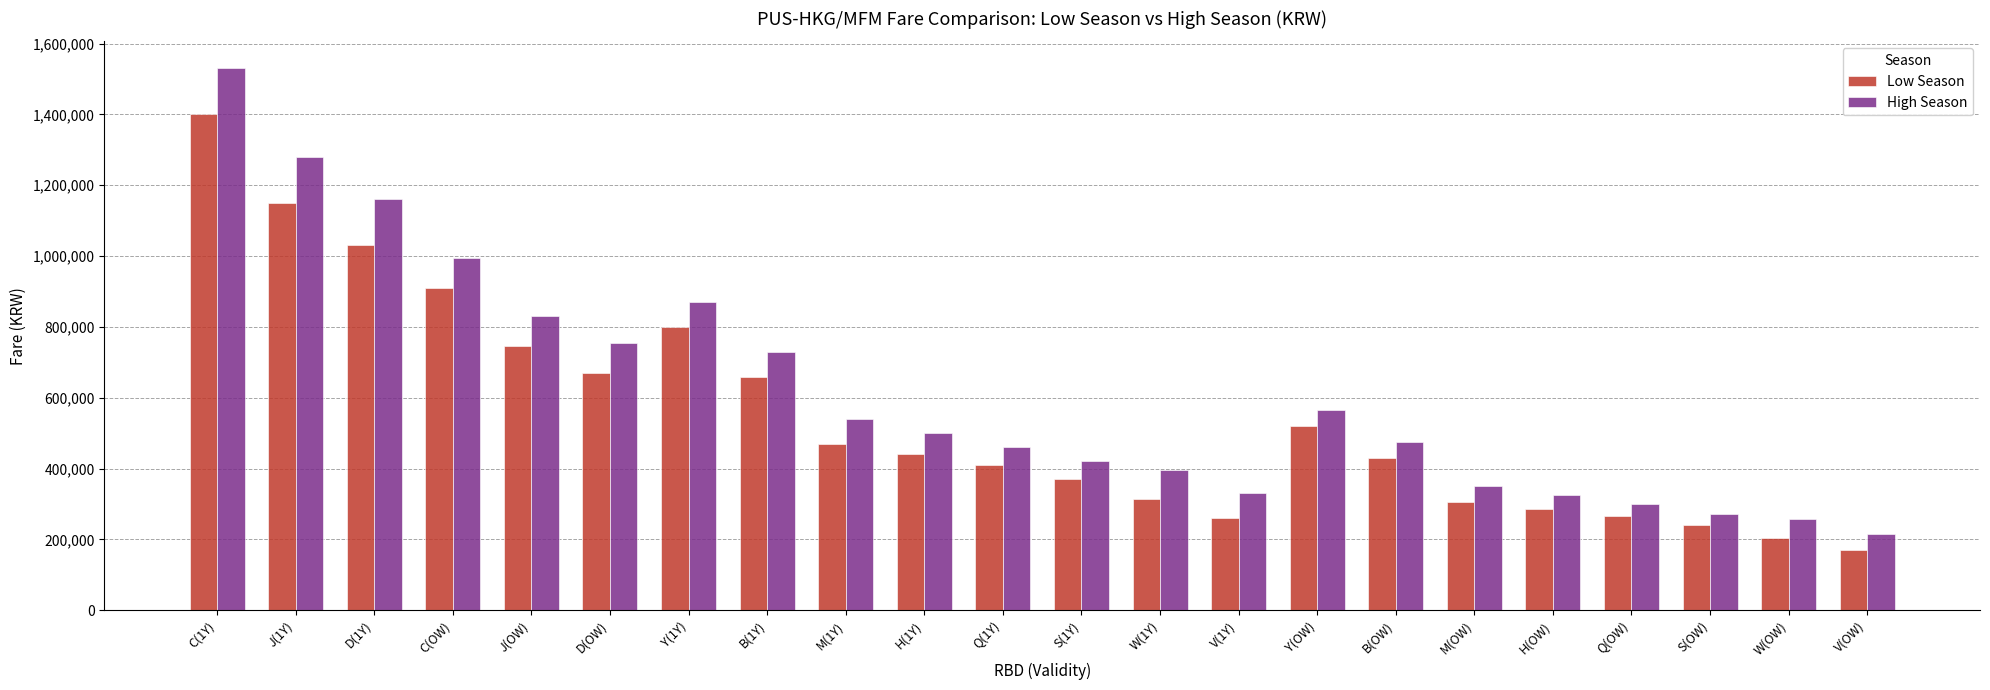

Which series has the largest total across all categories?

High Season